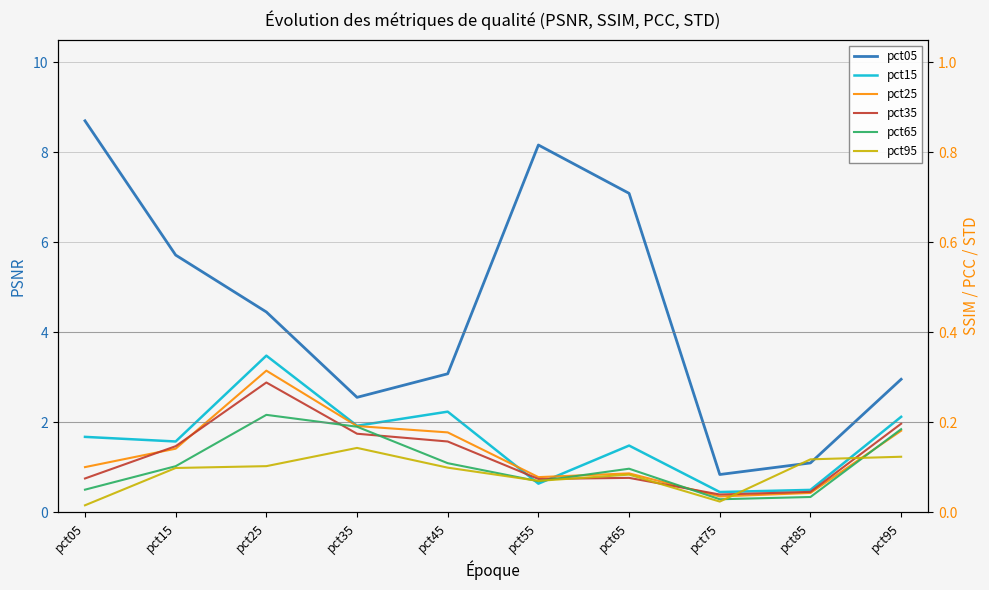

Reading right to left, extract all data points from this chart.

pct05: 3.0	1.1	0.8	7.1	8.2	3.1	2.6	4.5	5.7	8.7
pct15: 2.1	0.5	0.5	1.5	0.6	2.2	1.9	3.5	1.6	1.7
pct25: 1.8	0.4	0.4	0.9	0.8	1.8	1.9	3.1	1.4	1.0
pct35: 2.0	0.5	0.4	0.8	0.7	1.6	1.7	2.9	1.5	0.8
pct65: 1.9	0.3	0.3	1.0	0.7	1.1	1.9	2.2	1.0	0.5
pct95: 1.2	1.2	0.2	0.8	0.7	1.0	1.4	1.0	1.0	0.2